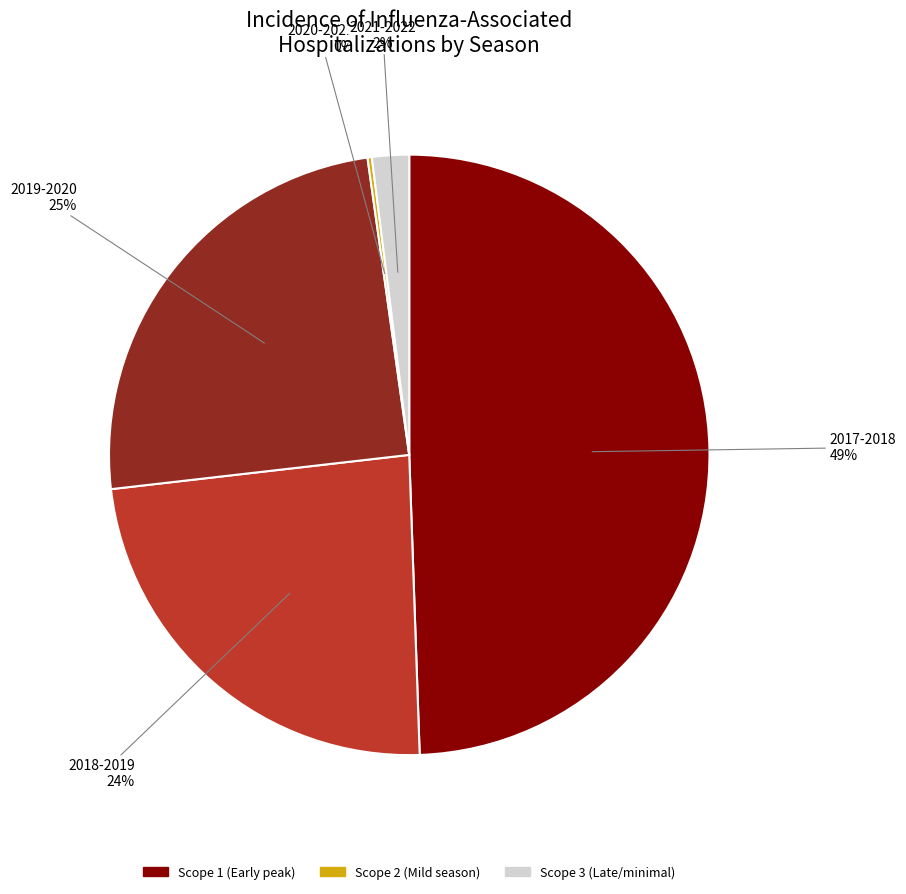

To the nearest percent, what is the average slice percentage?

20%